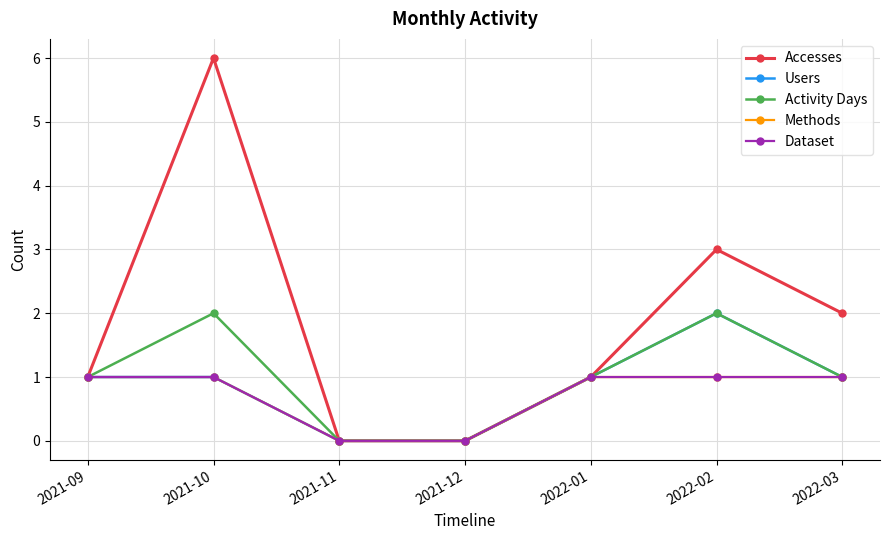

How many lines are shown in the chart?

5